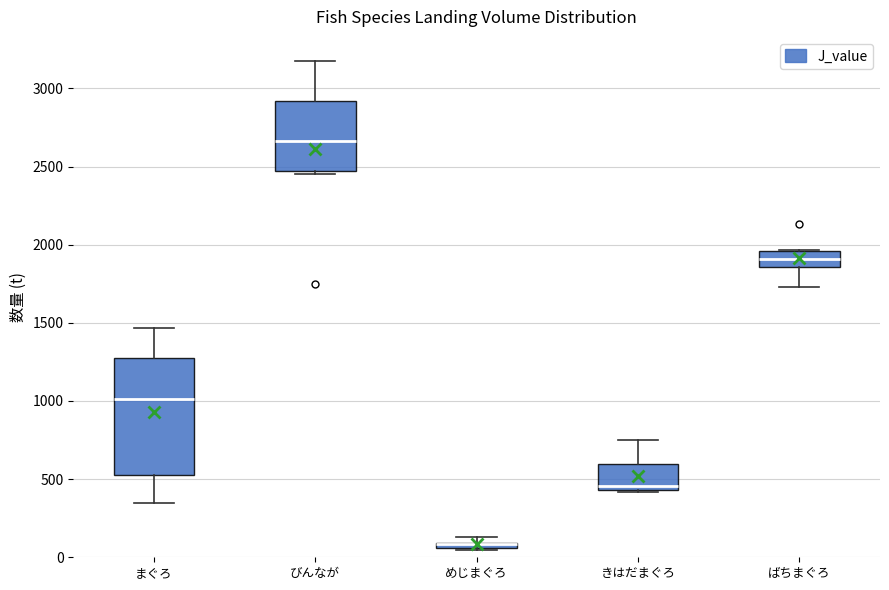

Where is the lower edge of the box for きはだまぐろ on the y-axis? The values are not printed on the chart, so give them approximately, as read against the axis.

450